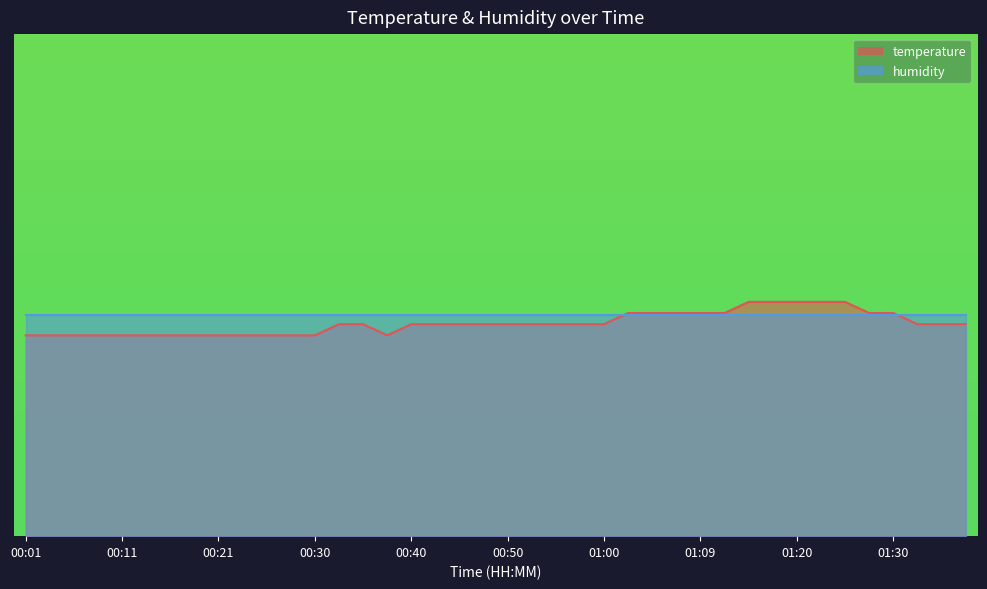

What is the sum of all values?

796.3